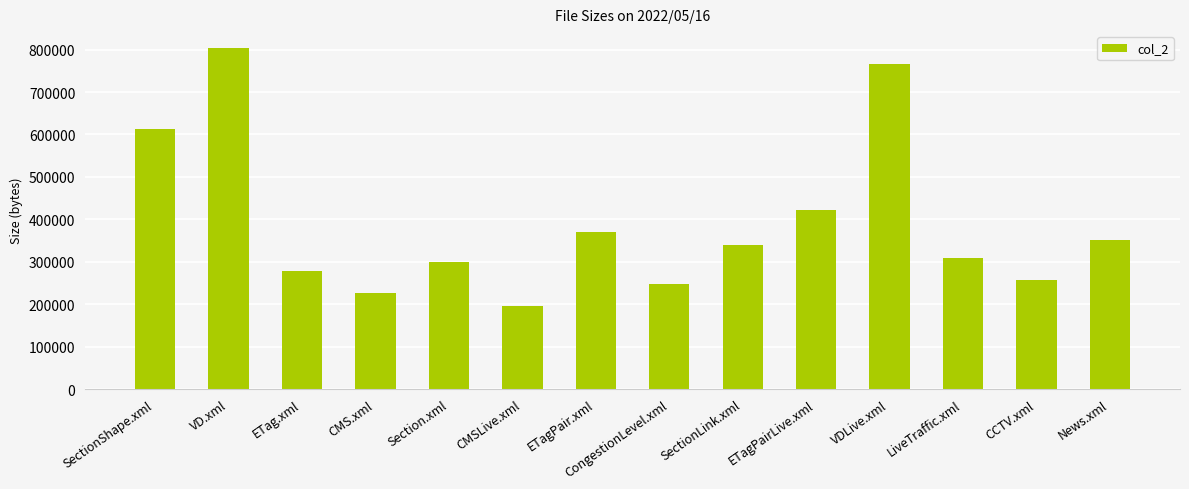

Rank the categories by value from lowest to highest.

CMSLive.xml, CMS.xml, CongestionLevel.xml, CCTV.xml, ETag.xml, Section.xml, LiveTraffic.xml, SectionLink.xml, News.xml, ETagPair.xml, ETagPairLive.xml, SectionShape.xml, VDLive.xml, VD.xml